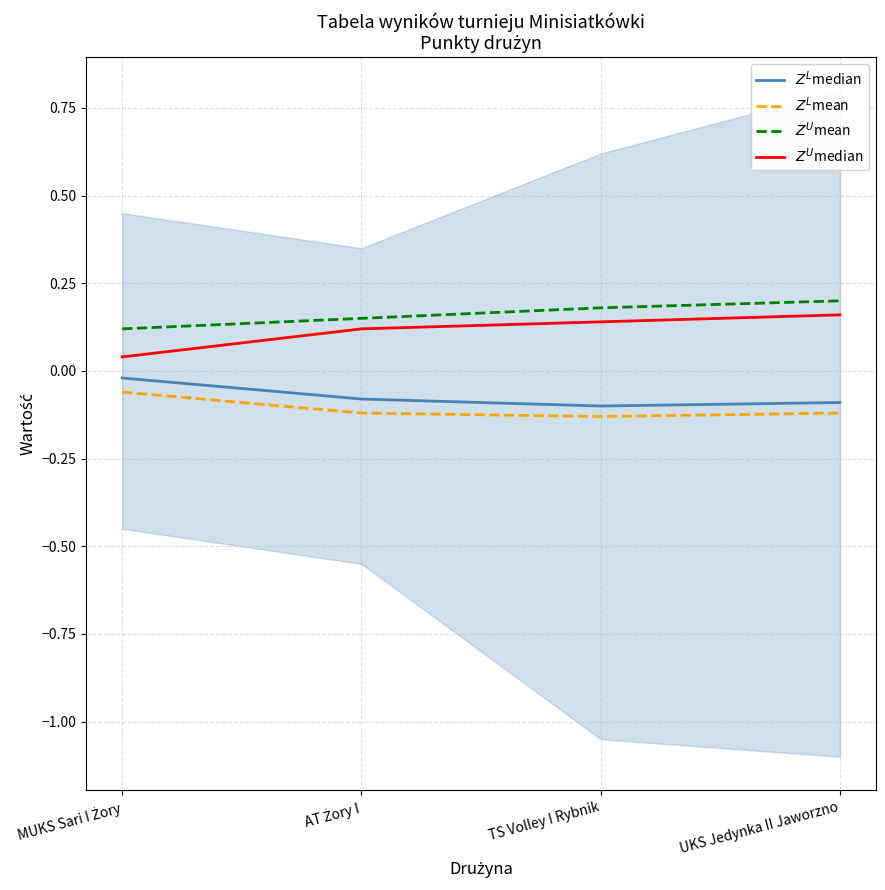

Which category has the highest value in the $Z^L$median series?

MUKS Sari I Żory